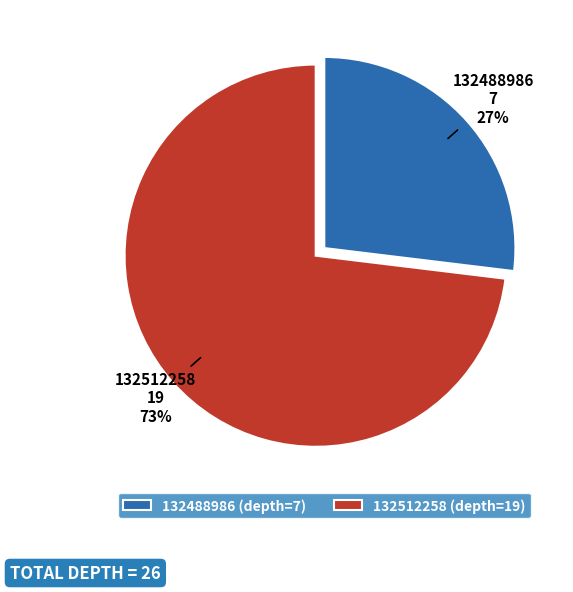

Is there any slice that represents more than half of the pie?

Yes